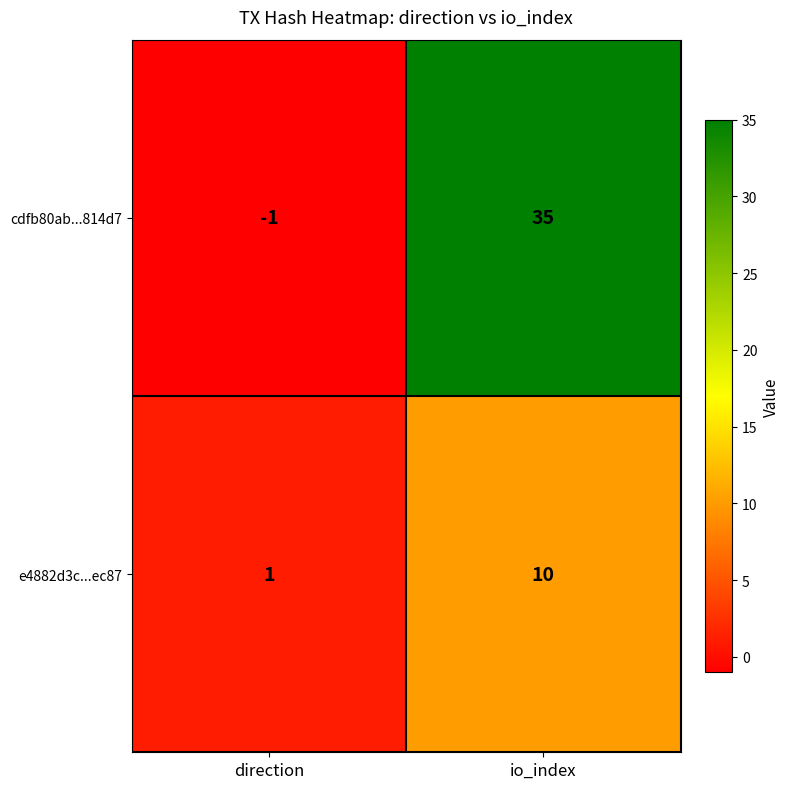

Reading left to right, transcribe all the data shown in this chart.

cdfb80ab...814d7: direction=-1	io_index=35
e4882d3c...ec87: direction=1	io_index=10